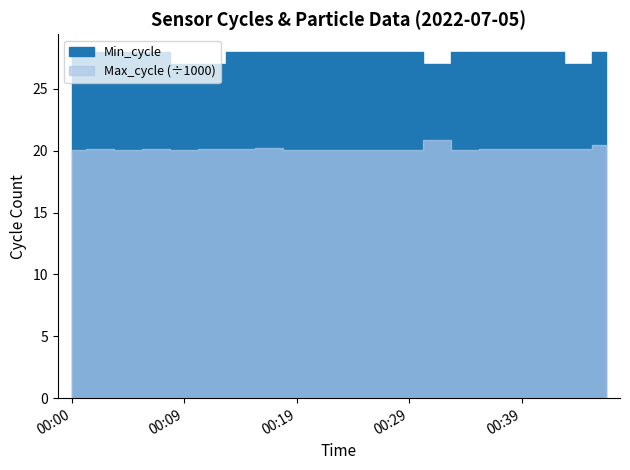

The value of SDS_P2 at 00:00 is -0.0. True or false?

False